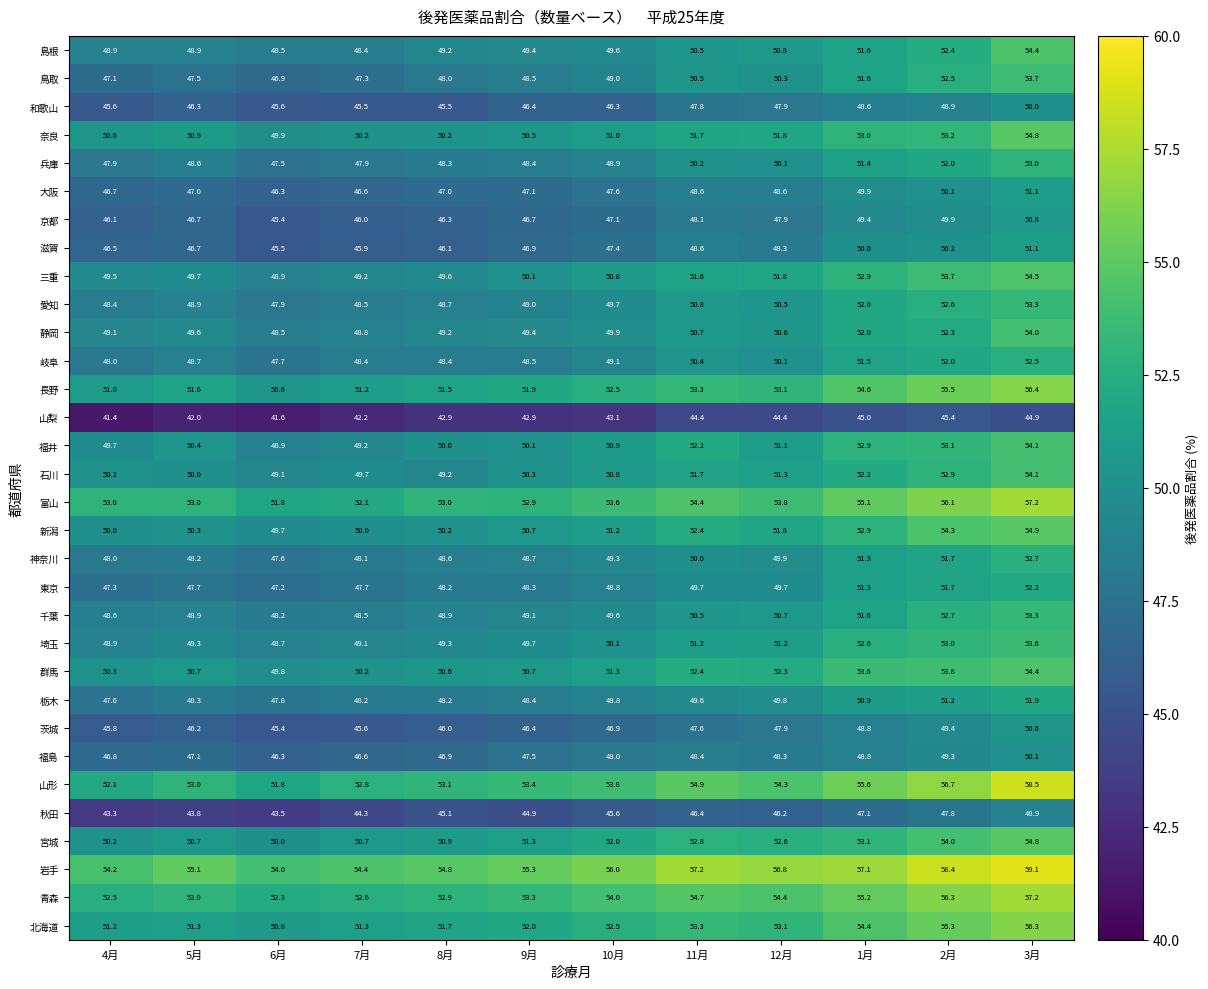

The 福島 series shows 12.0 at 5月. True or false?

False